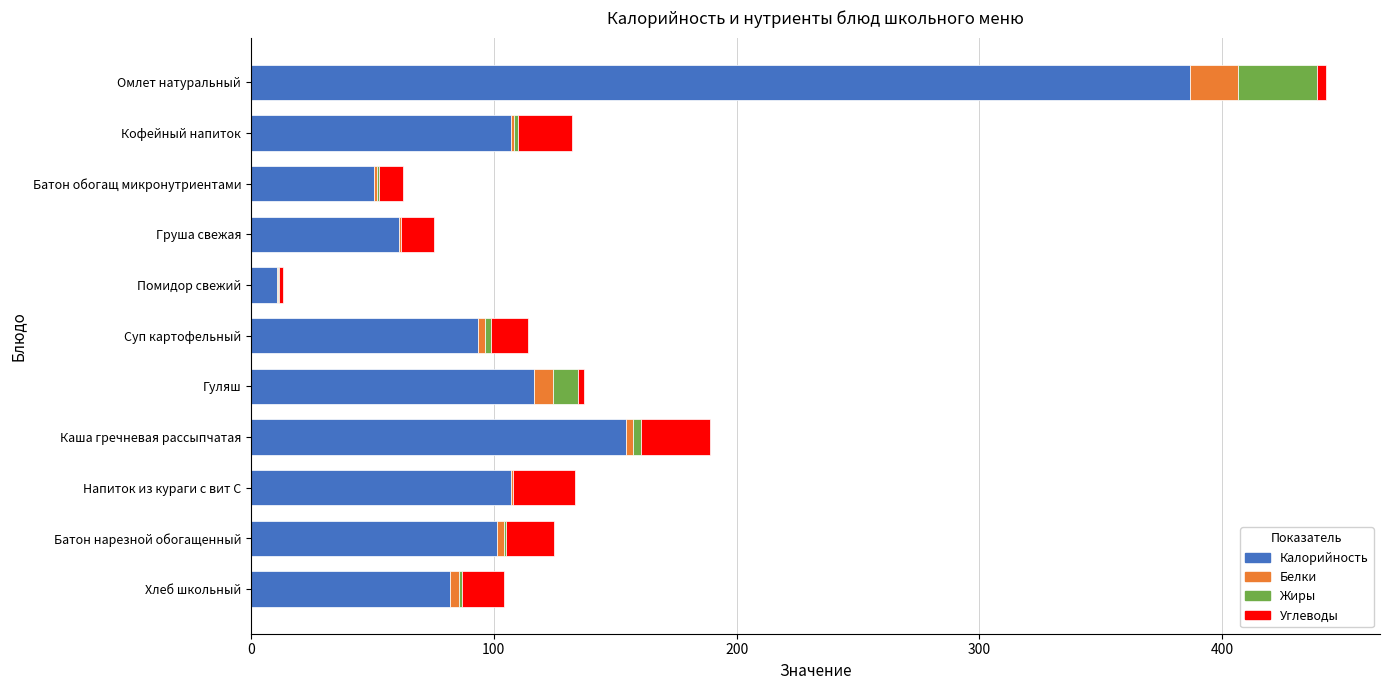

Count the number of data series in this chart.

4